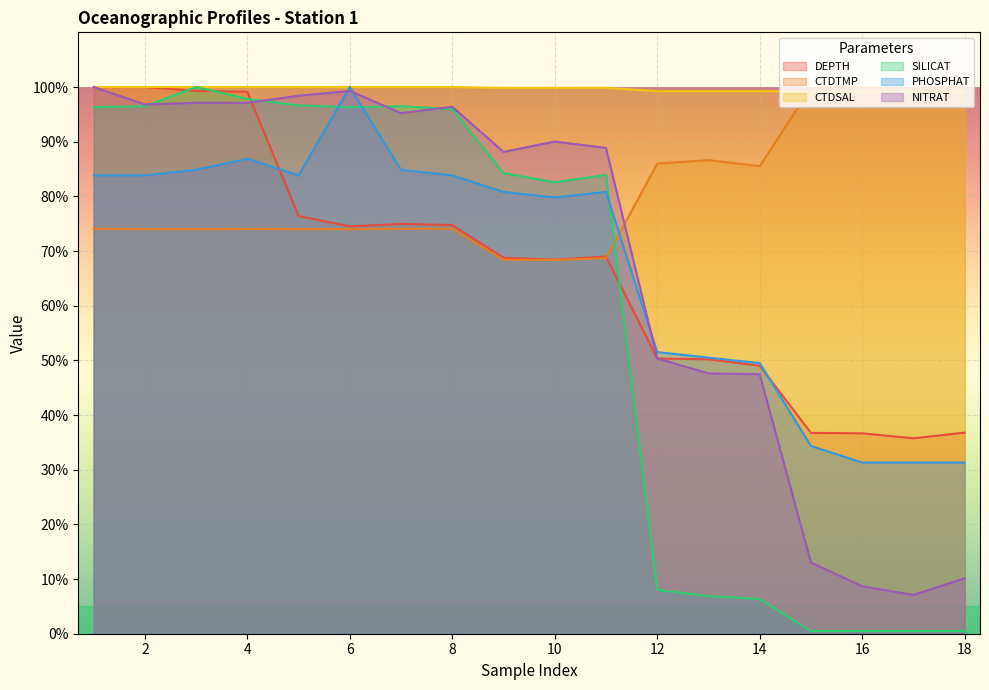

What is the difference between the maximum and second lowest values in the CTDTMP series?

31.6